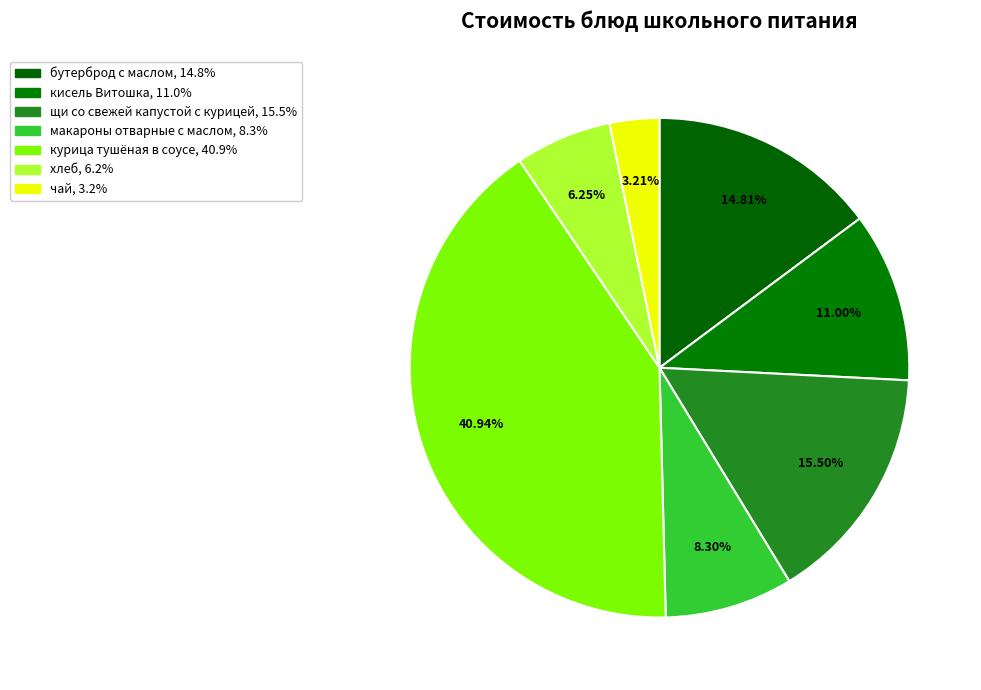

What is the ratio of the value at хлеб to the value at макароны отварные с маслом?

0.8